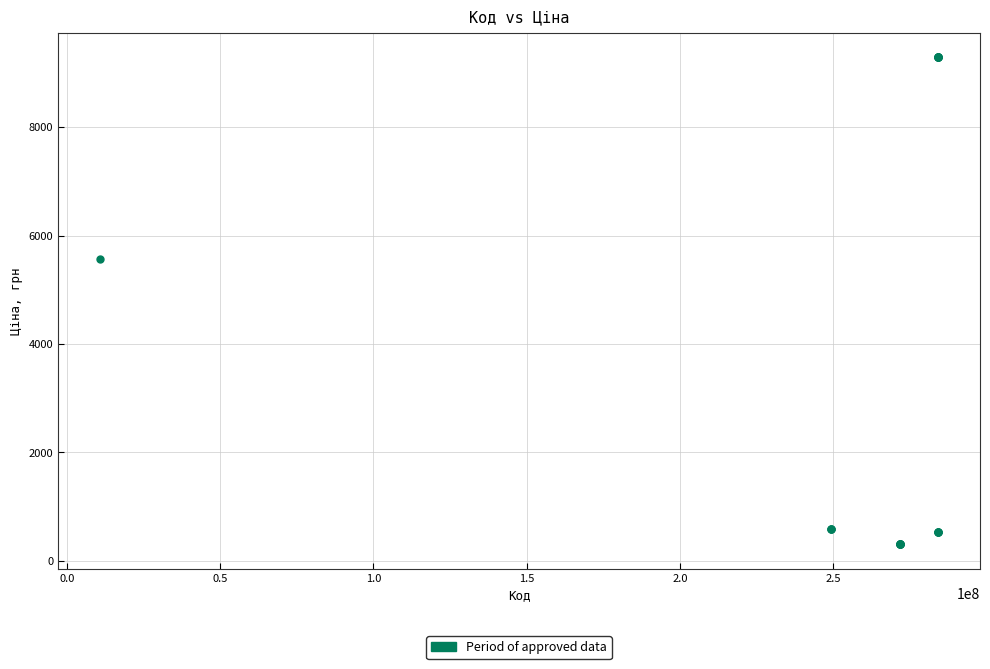

What Y value in the scatter plot is closest to 4797?

5560.3